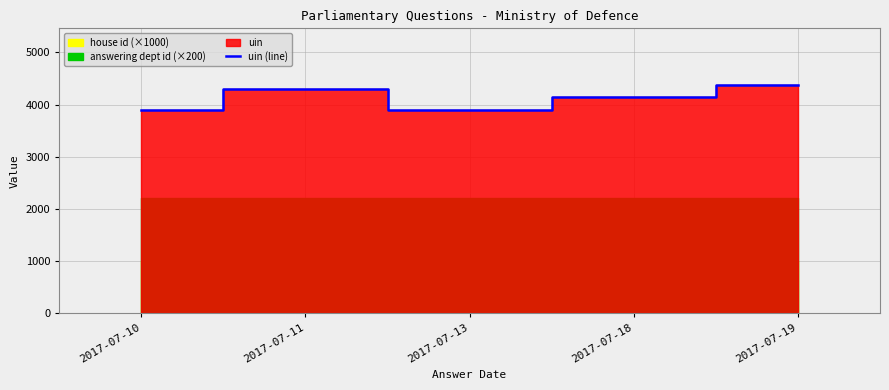

At which label is the value closest to 4133?

2017-07-18